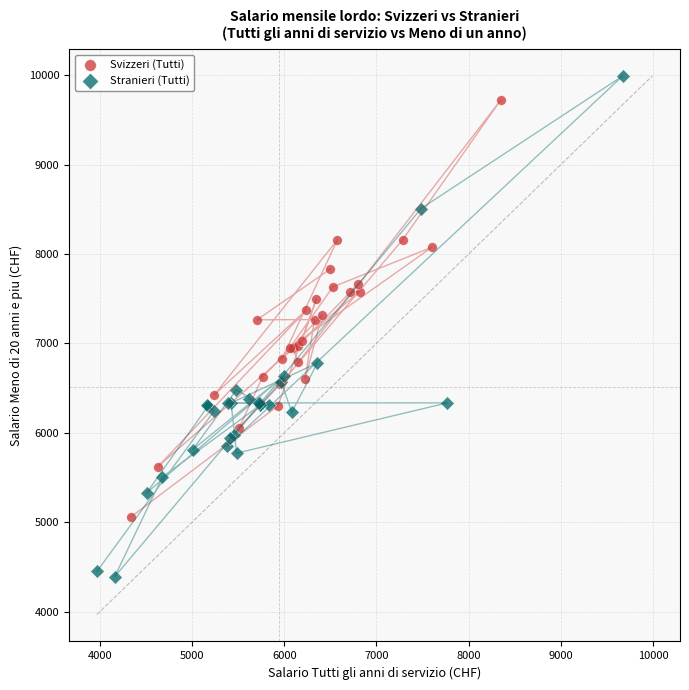

Which series reaches the maximum Y coordinate?

Stranieri (Tutti)